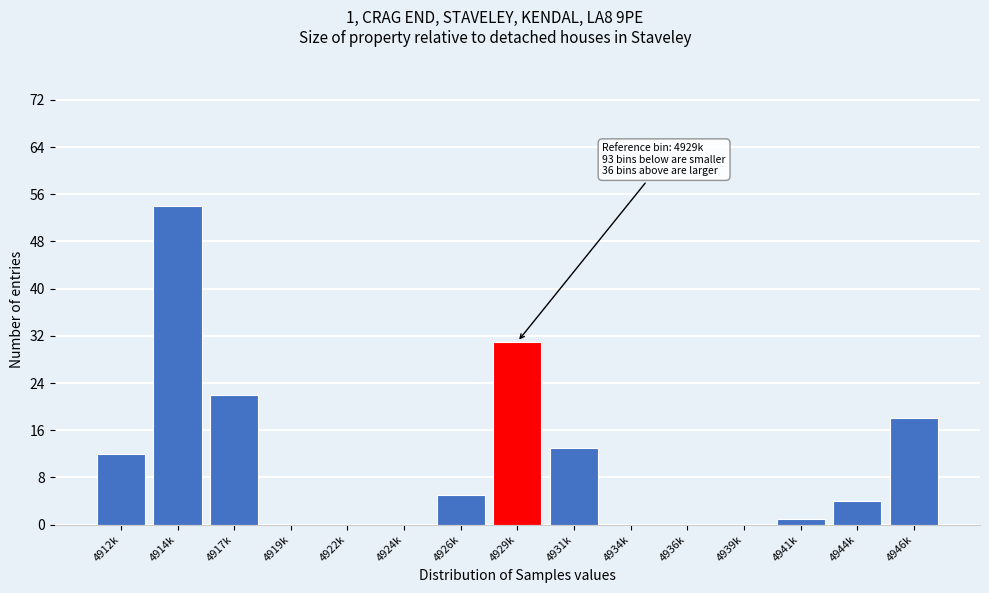

Reading right to left, what are all the values shown in this chart?

4946k=18	4944k=4	4941k=1	4939k=0	4936k=0	4934k=0	4931k=13	4929k=31	4926k=5	4924k=0	4922k=0	4919k=0	4917k=22	4914k=54	4912k=12